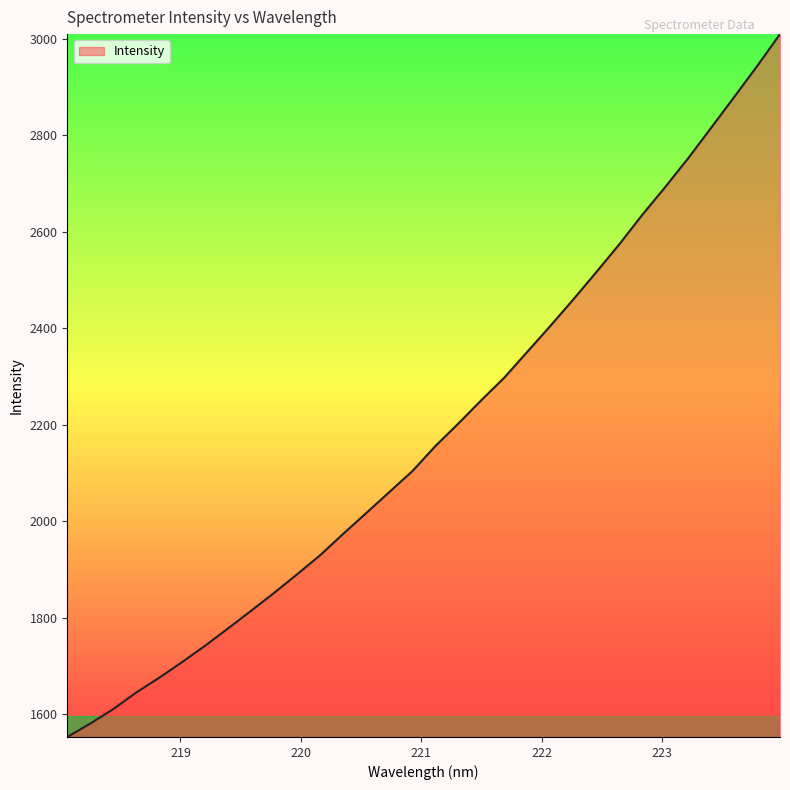

What is the maximum value shown in the chart?

3009.4